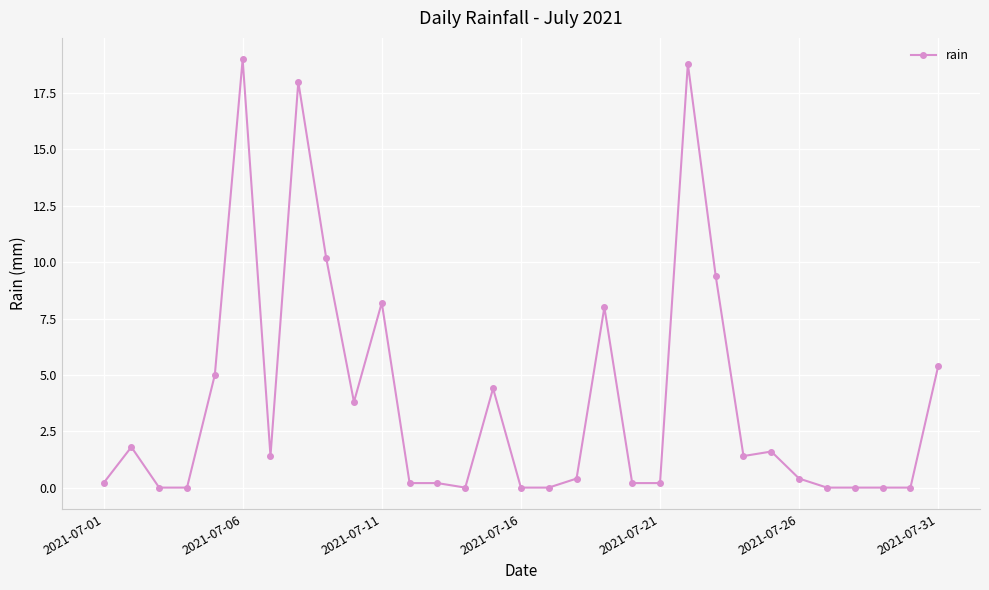

How many lines are shown in the chart?

1